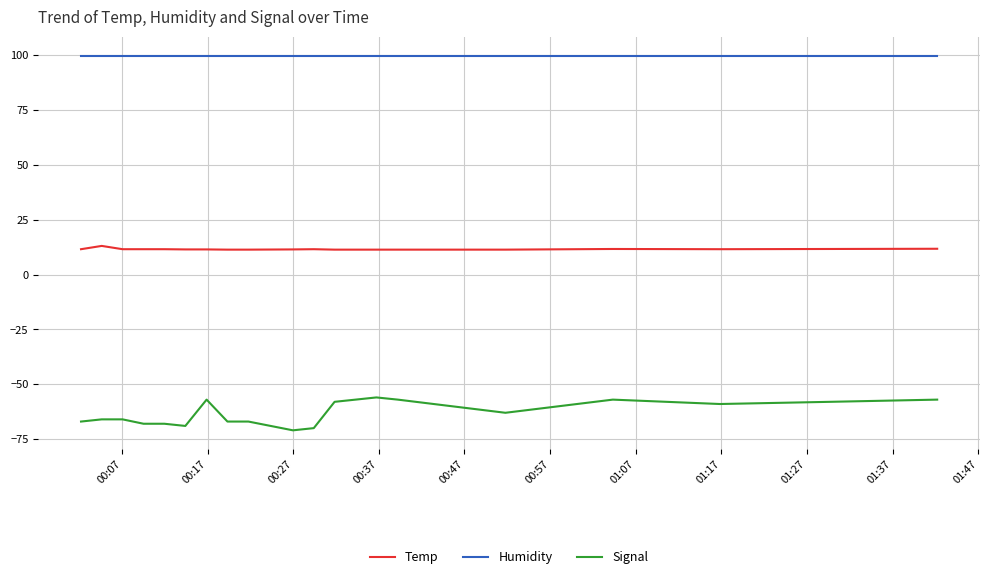

What is the maximum value shown in the chart?

99.9